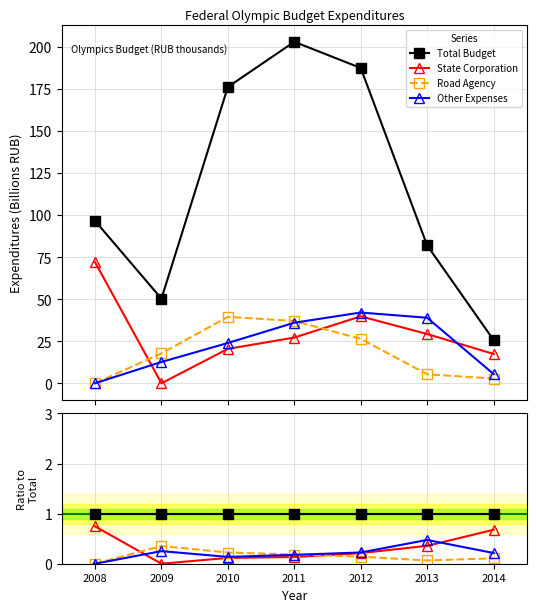

How many values in Other Expenses are above zero?

6